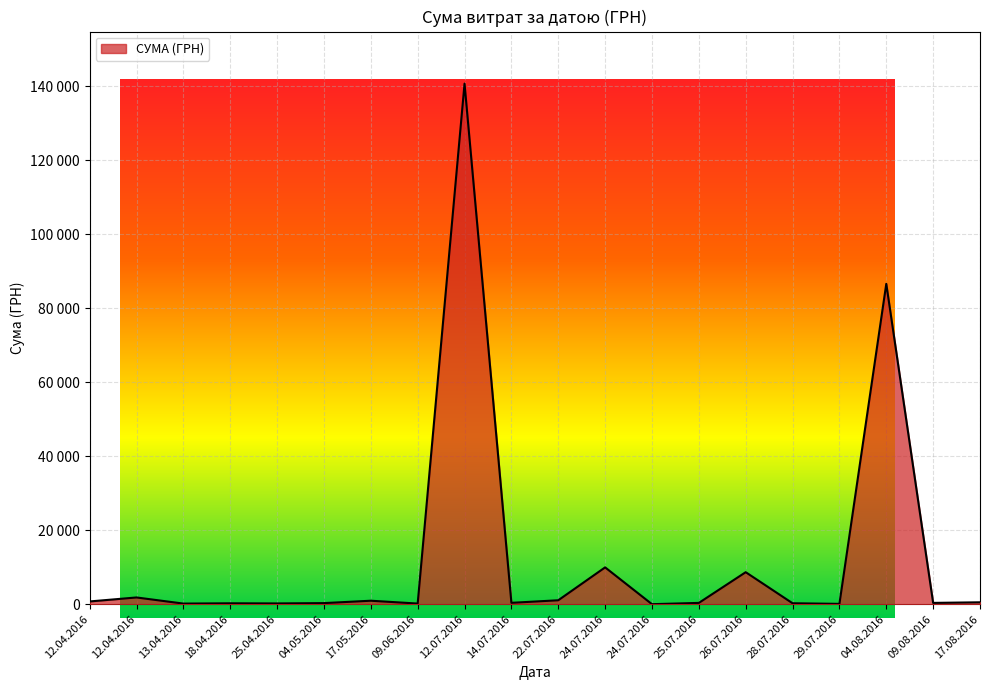

Does the chart have visible grid lines?

Yes